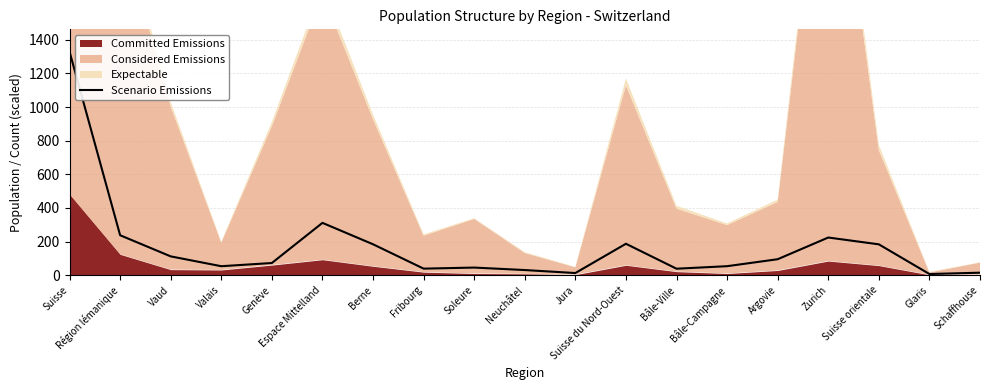

The chart shows a value of 297.2 at Suisse orientale. True or false?

False